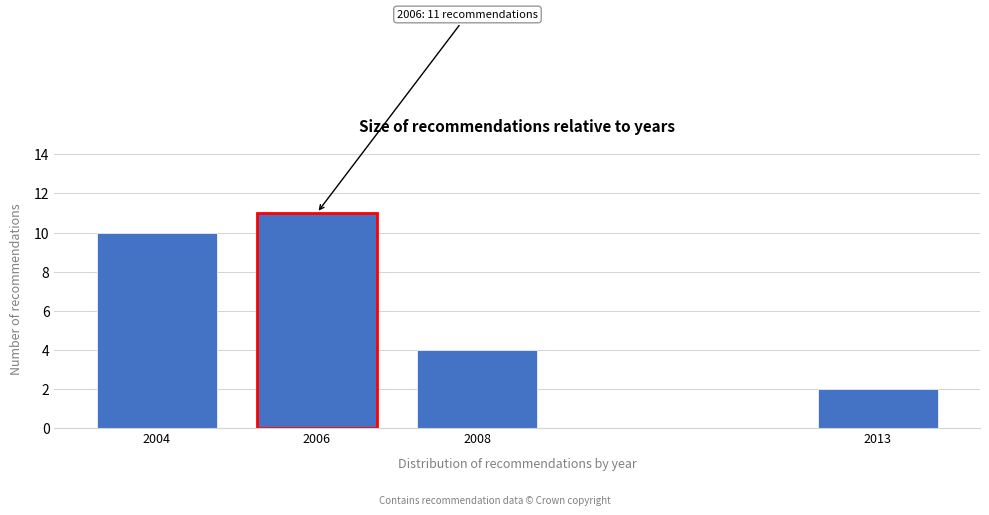

Reading right to left, list all the values displayed in this chart.

2	4	11	10